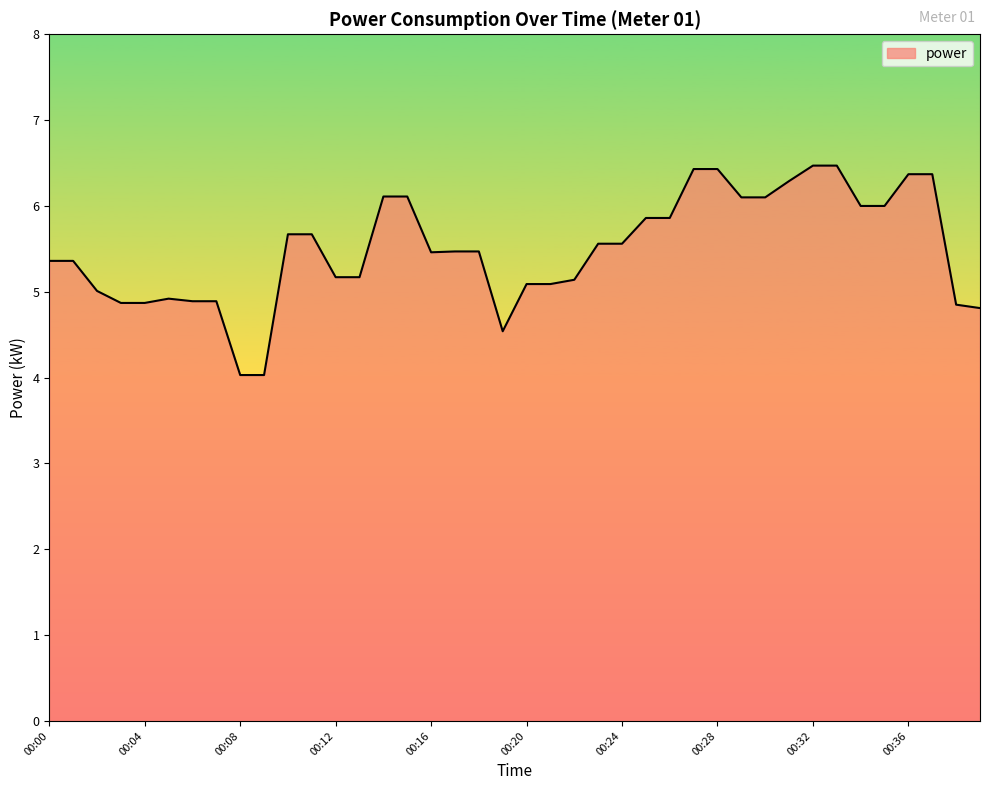

What is the difference between the maximum and minimum values?

2.4